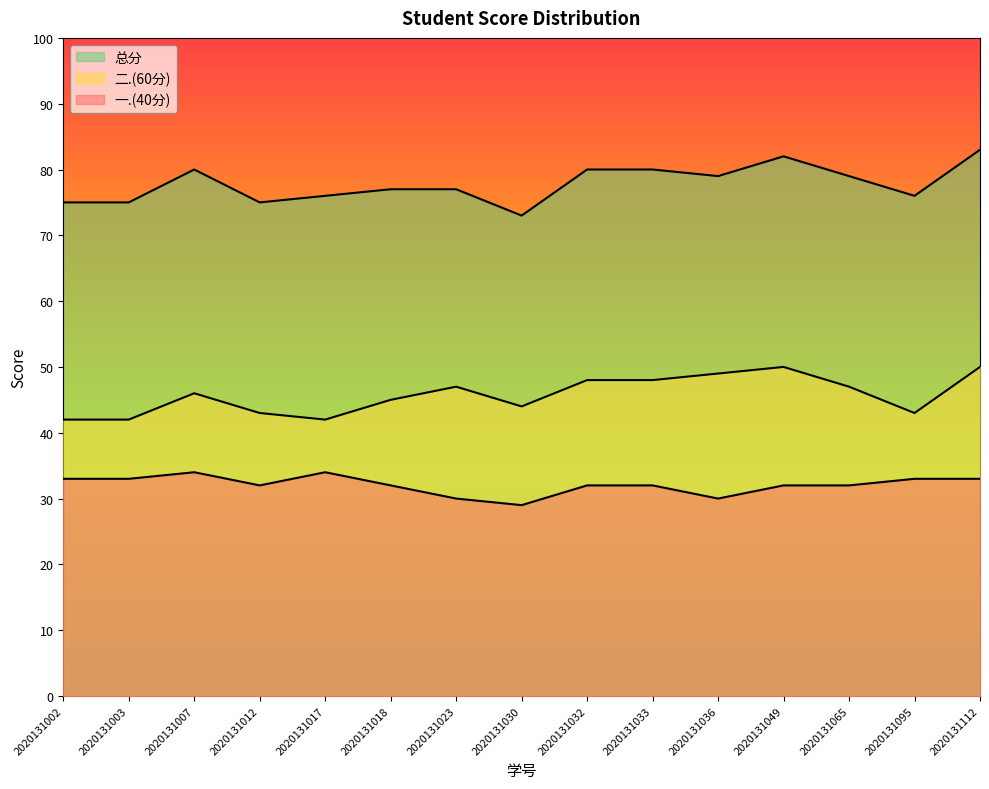

Where is the first local minimum for 总分?

2020131012